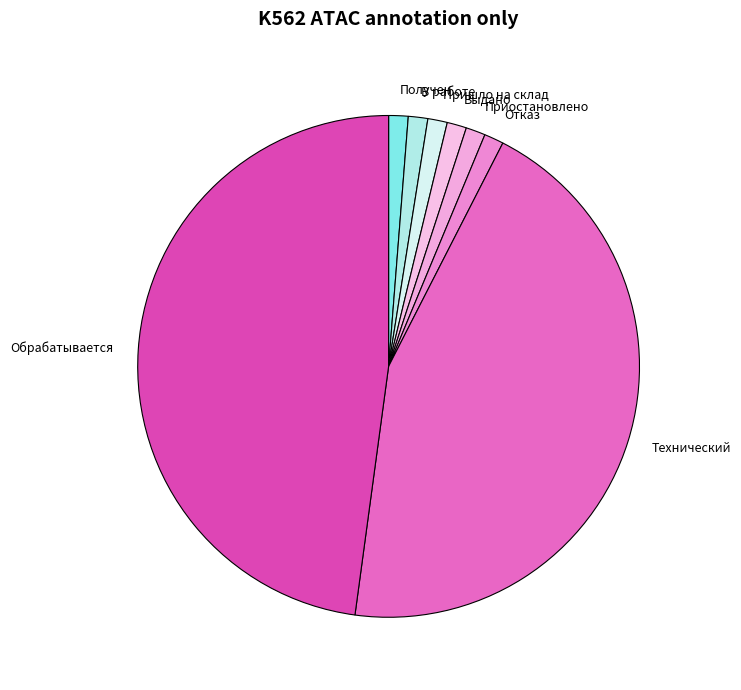

Combined, do Пришло на склад and Технический account for over 50%?

No